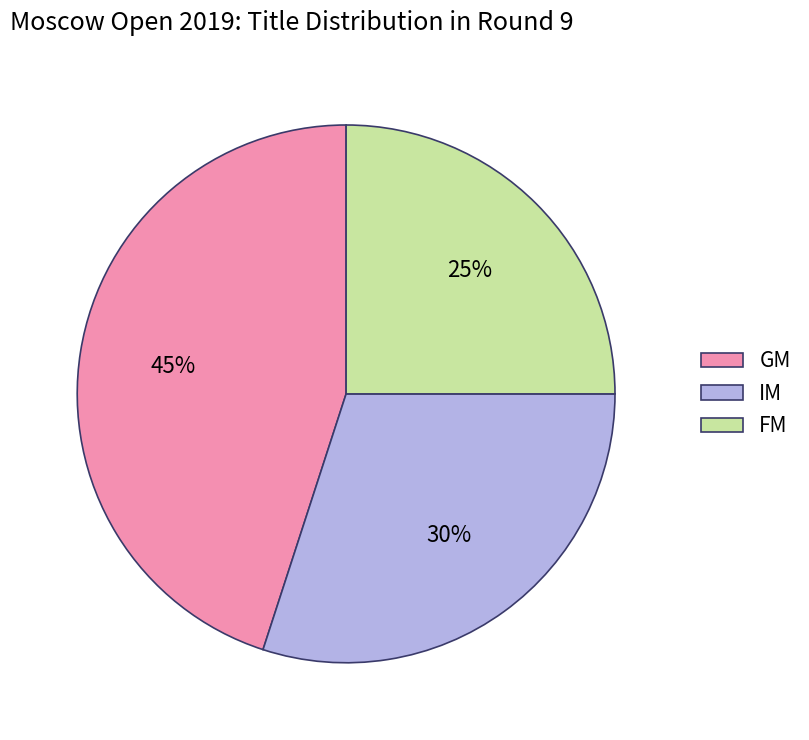

Is GM the majority of the pie?

No